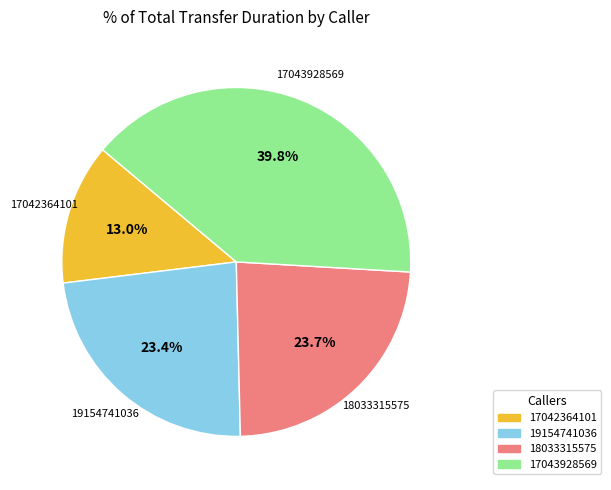

What percentage is NOT represented by 18033315575?

76.3%